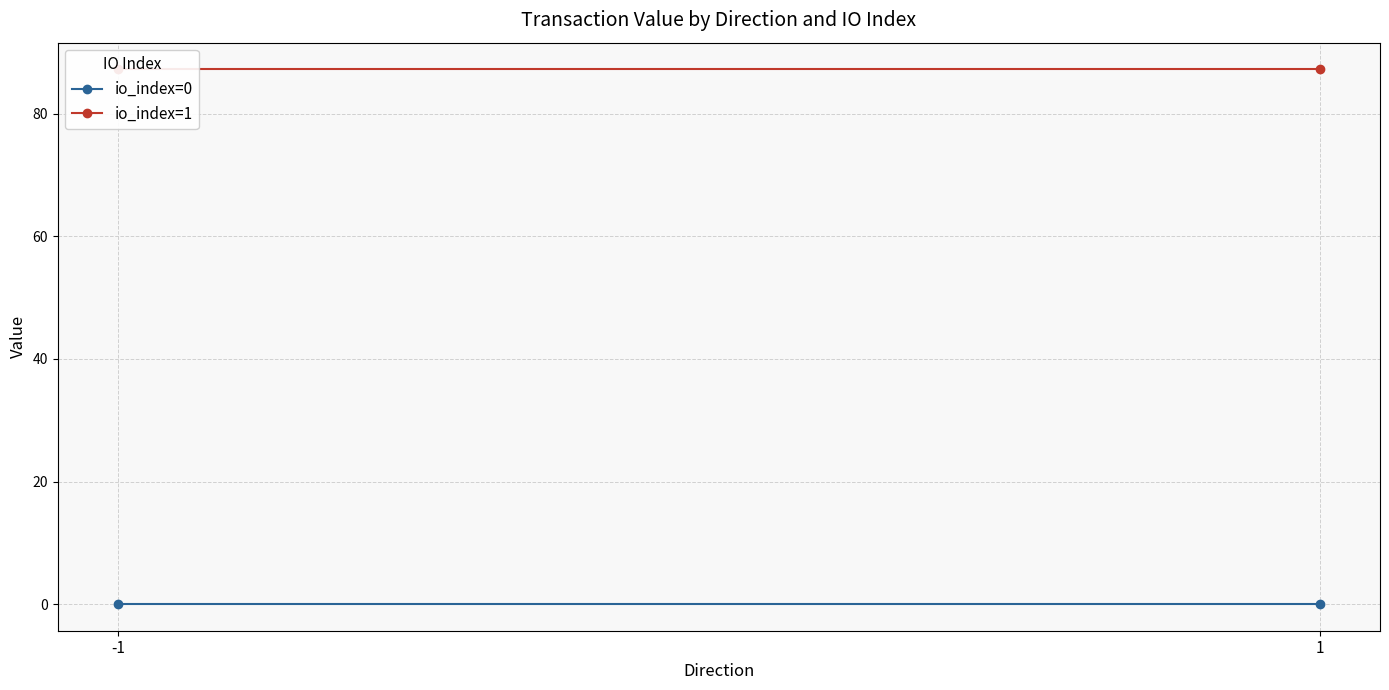

Reading left to right, what are all the values shown in this chart?

io_index=0: -1=0.0	1=0.0
io_index=1: -1=87.2	1=87.2